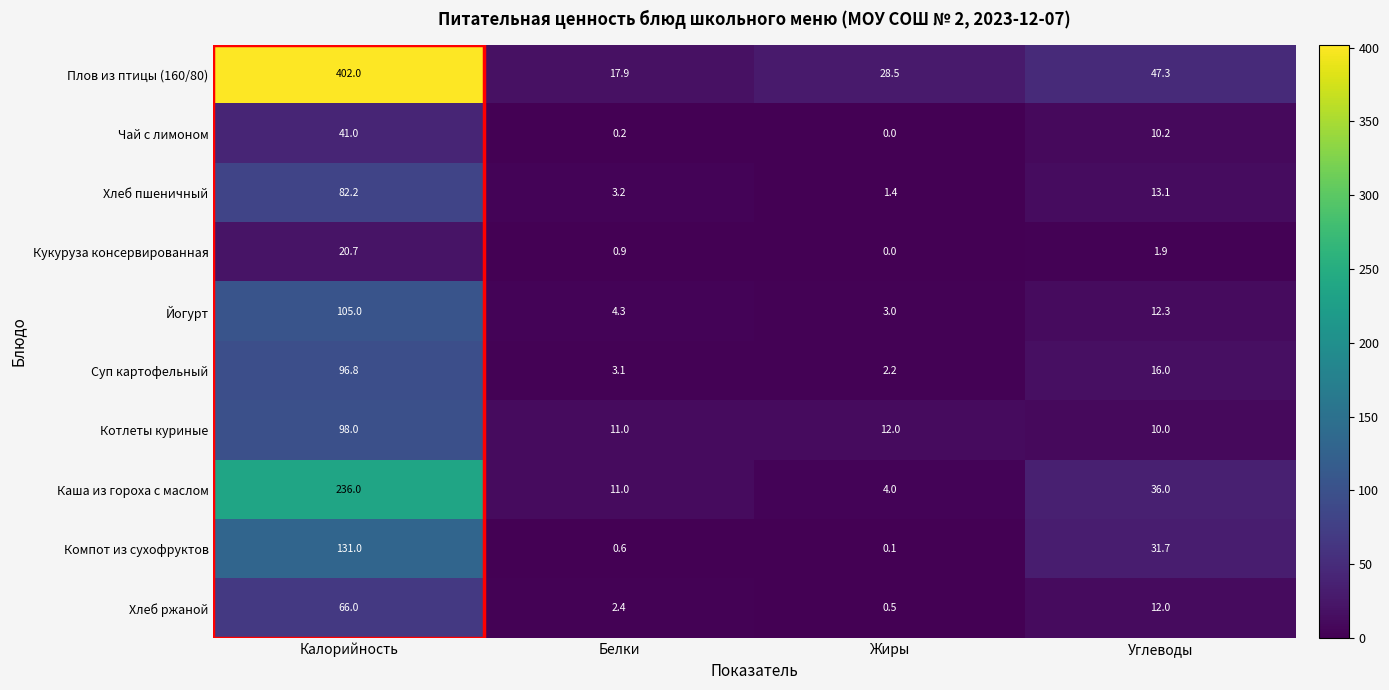

How many data points does each series have?

4